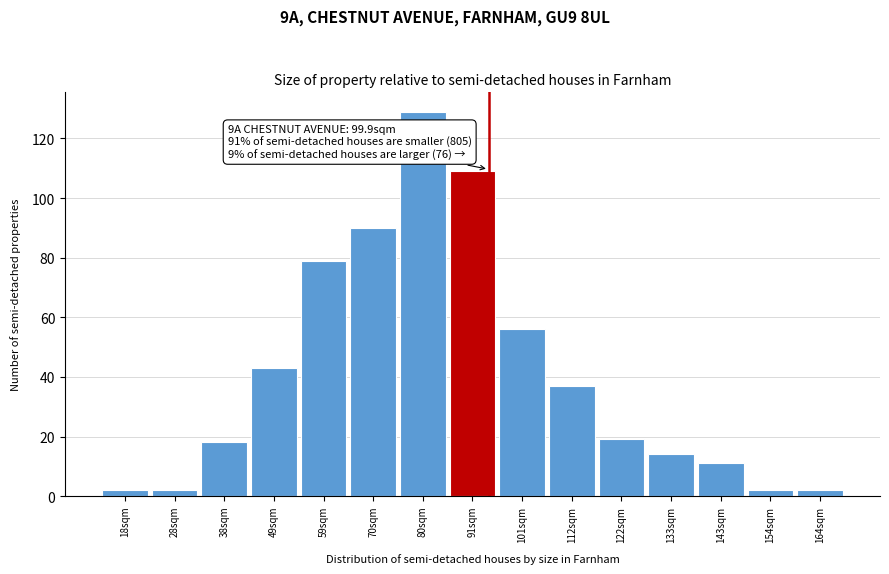

Reading left to right, list all the values displayed in this chart.

2	2	18	43	79	90	129	109	56	37	19	14	11	2	2